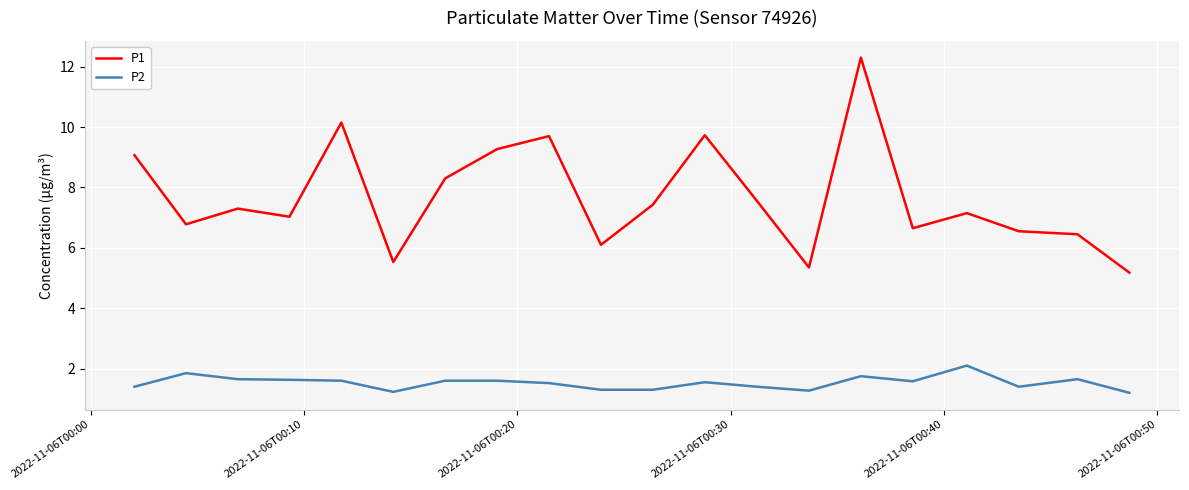

True or false: P2 and P1 intersect in this chart.

False